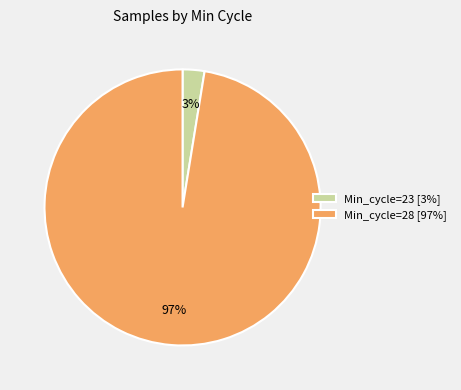

Between Min_cycle=28 [97%] and Min_cycle=23 [3%], which is larger?

Min_cycle=28 [97%]